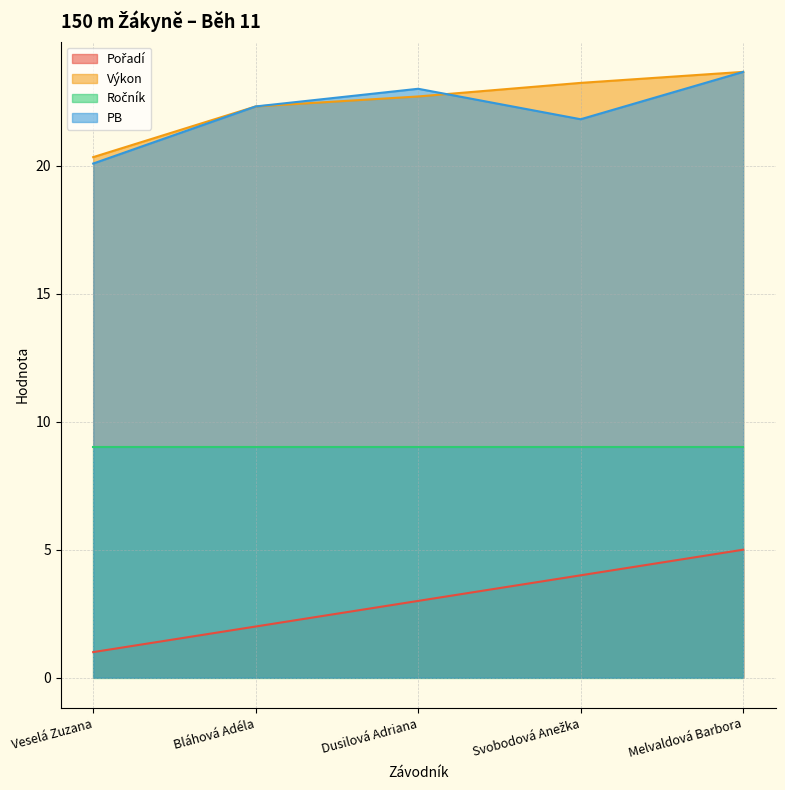

The value of Výkon at Bláhová Adéla is 22.3. True or false?

True